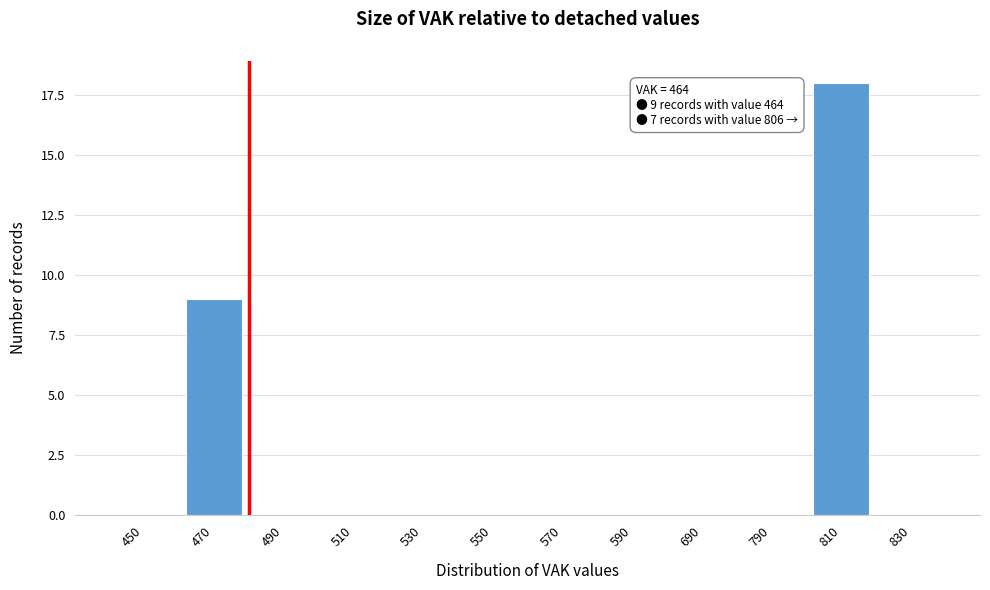

Reading left to right, list all the values displayed in this chart.

450=0	470=9	490=0	510=0	530=0	550=0	570=0	590=0	690=0	790=0	810=18	830=0